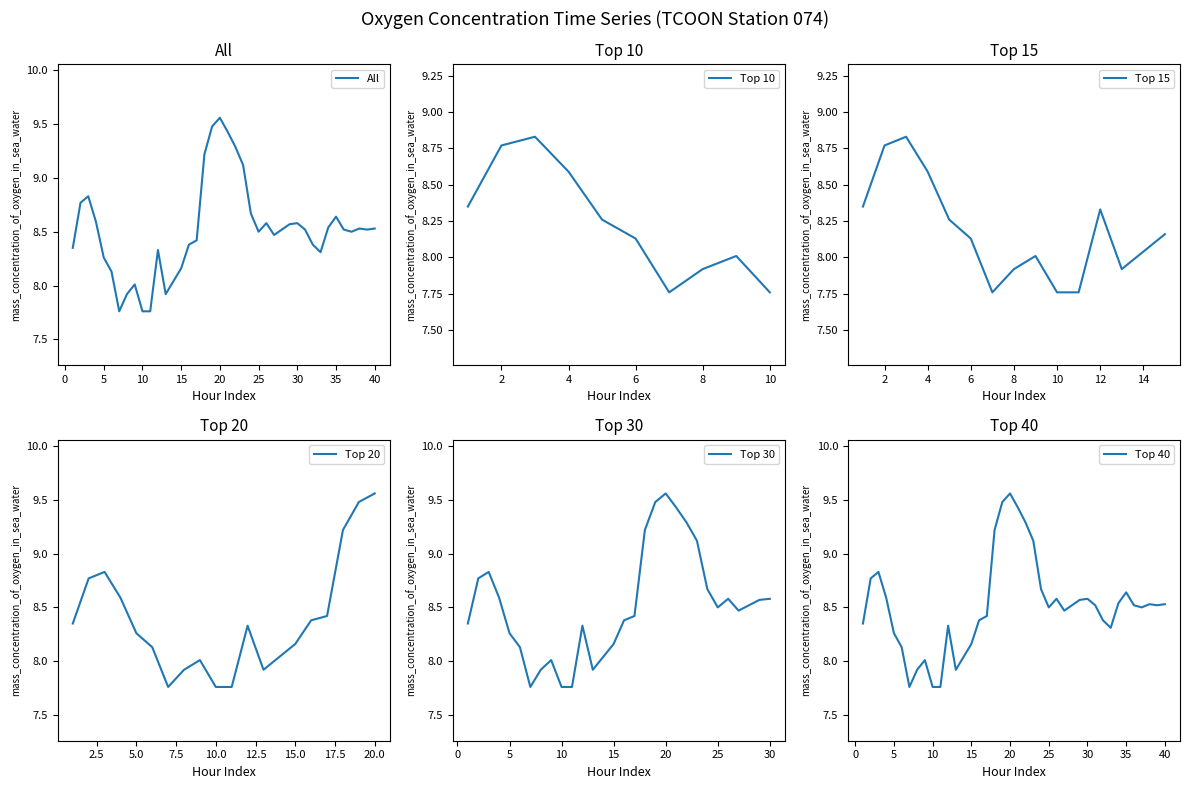

The All series shows 11.1 at 25. True or false?

False